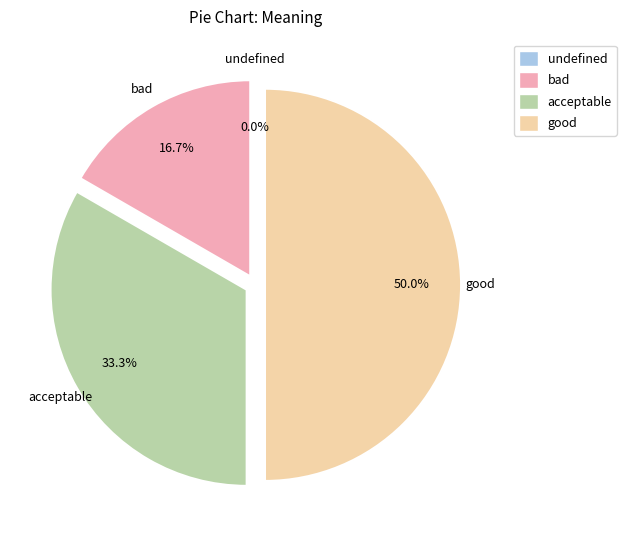

Does any single category account for the majority?

No